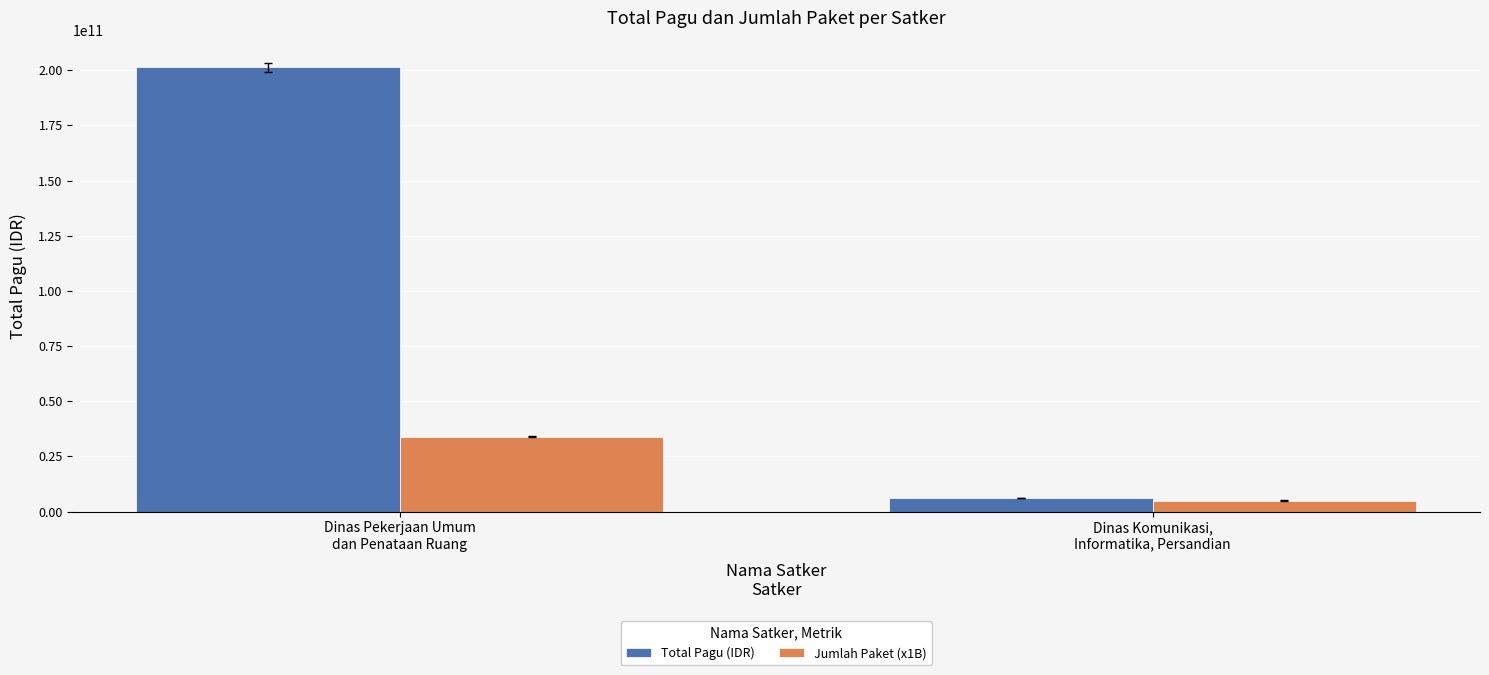

Which series has the largest total across all categories?

Total Pagu (IDR)